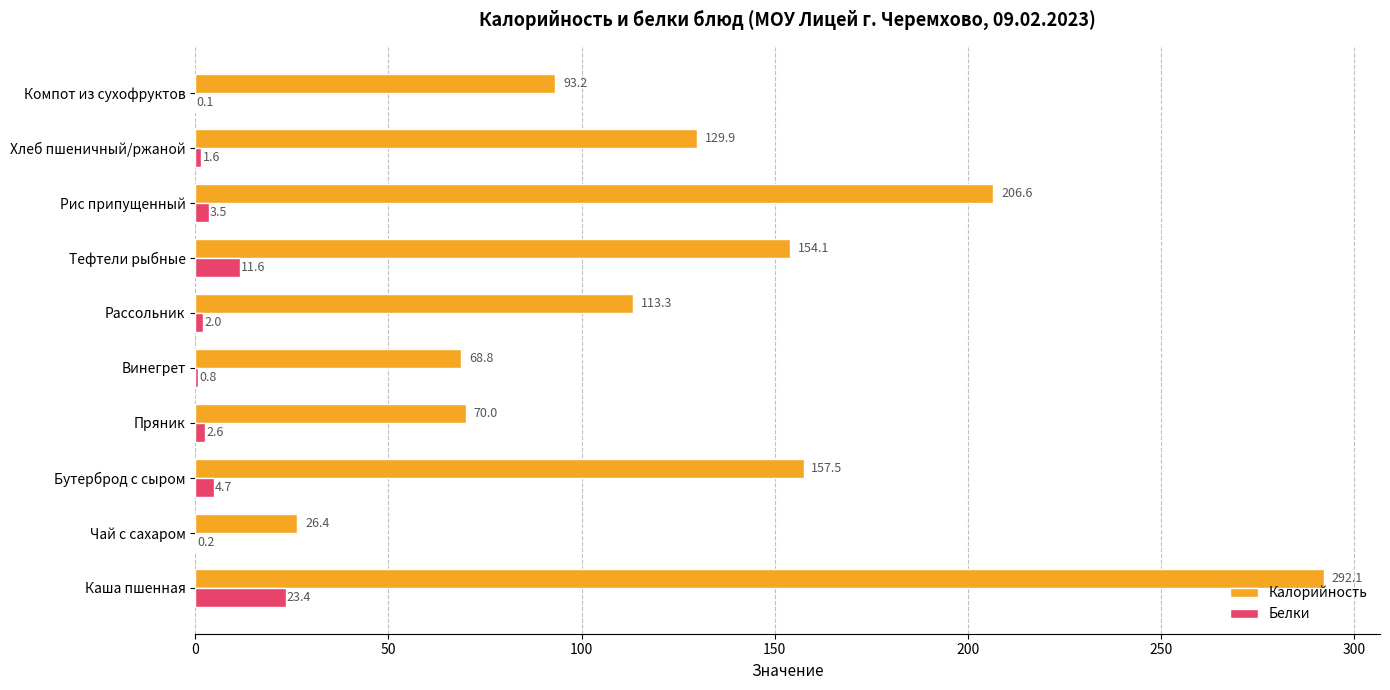

The Калорийность series shows 68.8 at Винегрет. True or false?

True